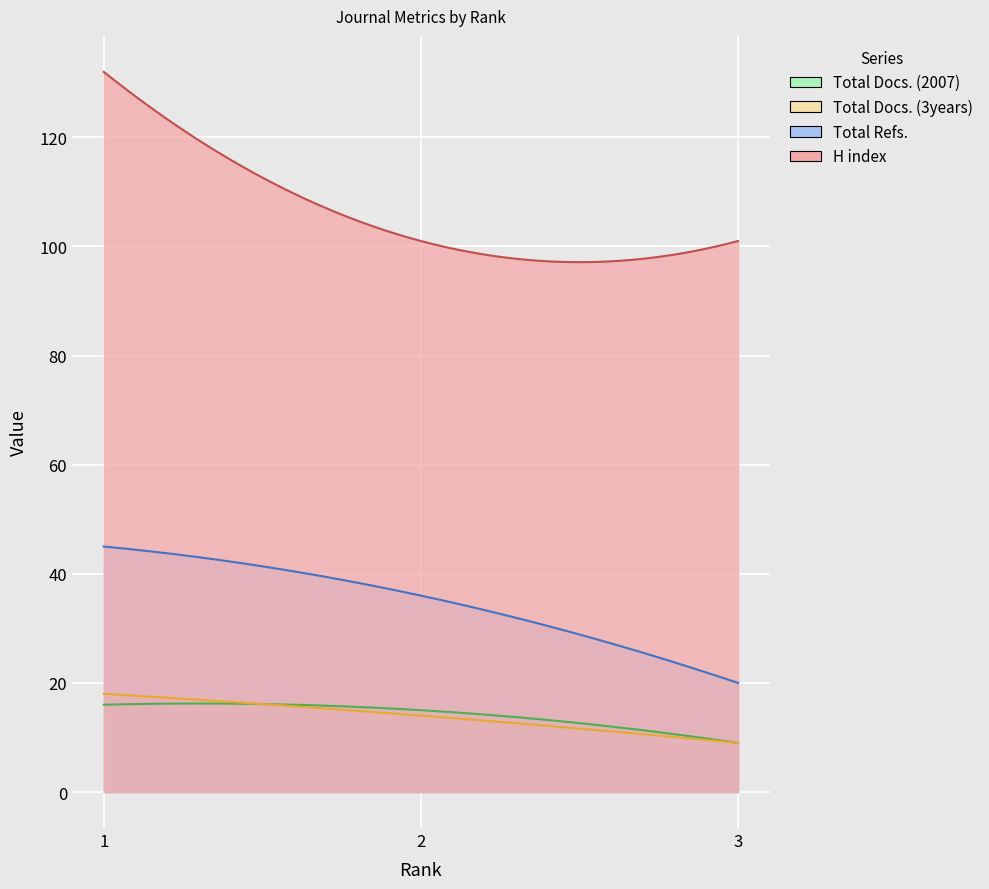

What is the minimum value shown in the chart?

9